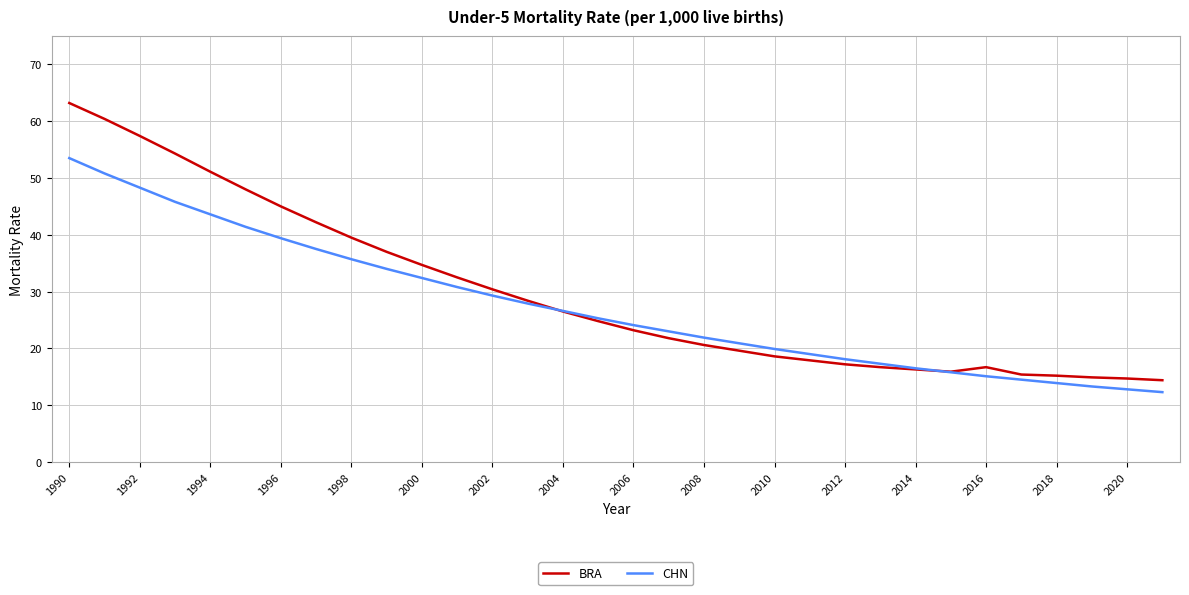

List the series in order of their peak value, lowest first.

CHN, BRA